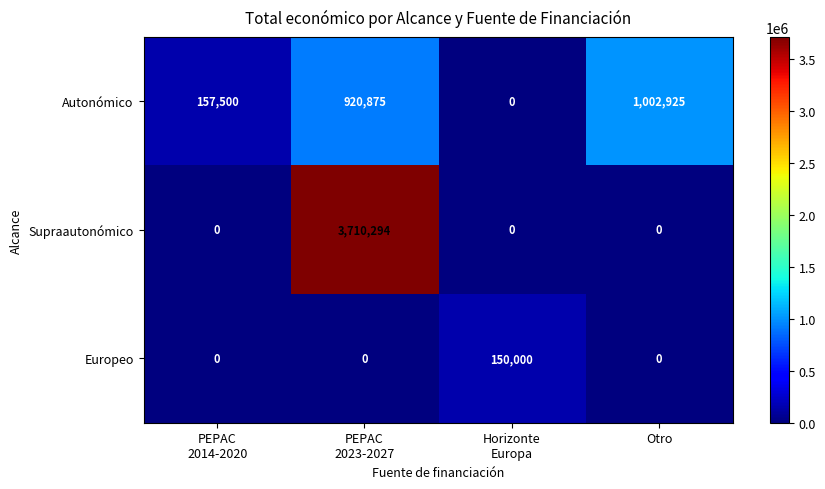

List the series in order of their overall mean, lowest first.

Europeo, Autonómico, Supraautonómico